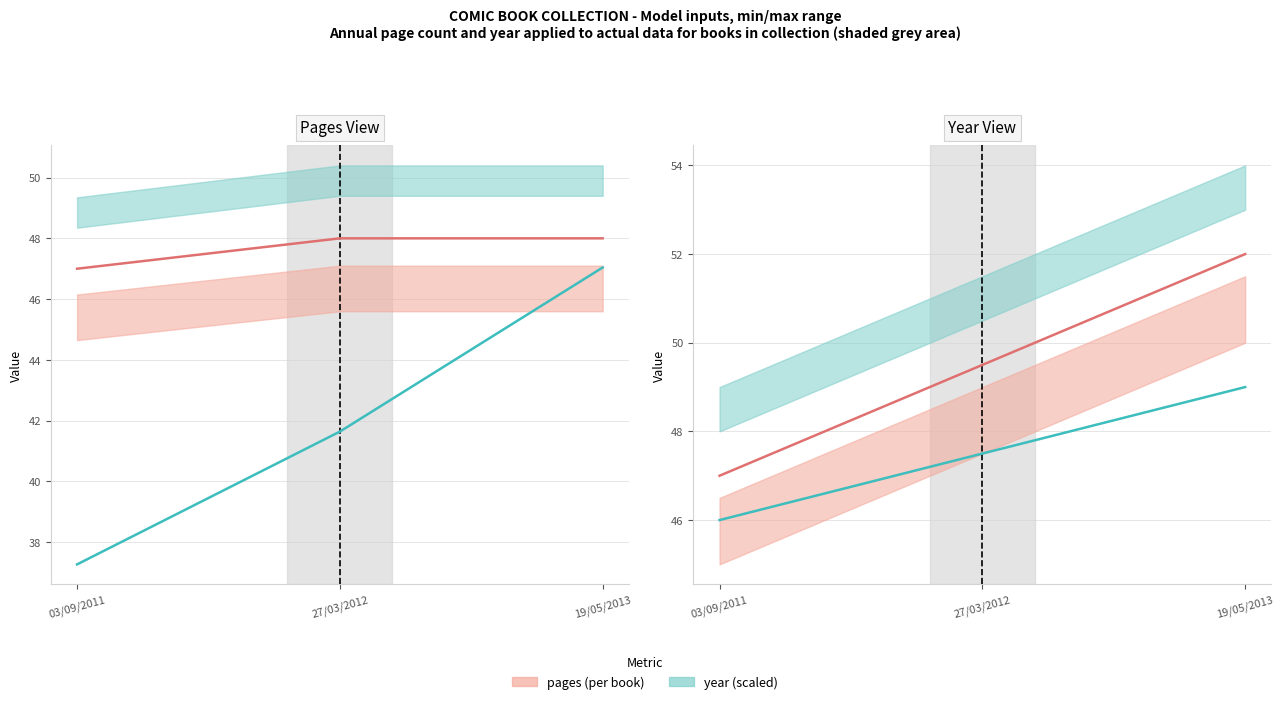

What position from the left is 19/05/2013?

3